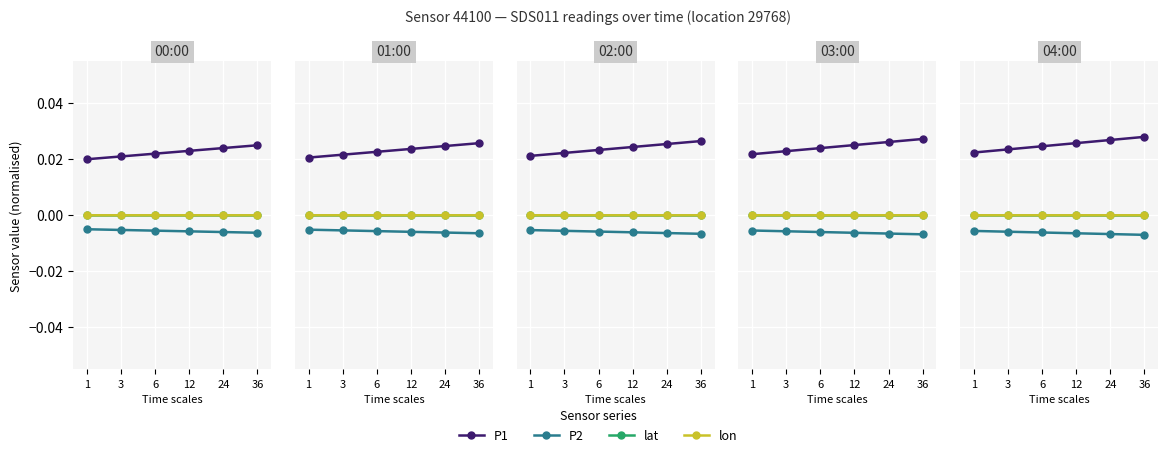

The P1 series shows 0.0 at 1. True or false?

True